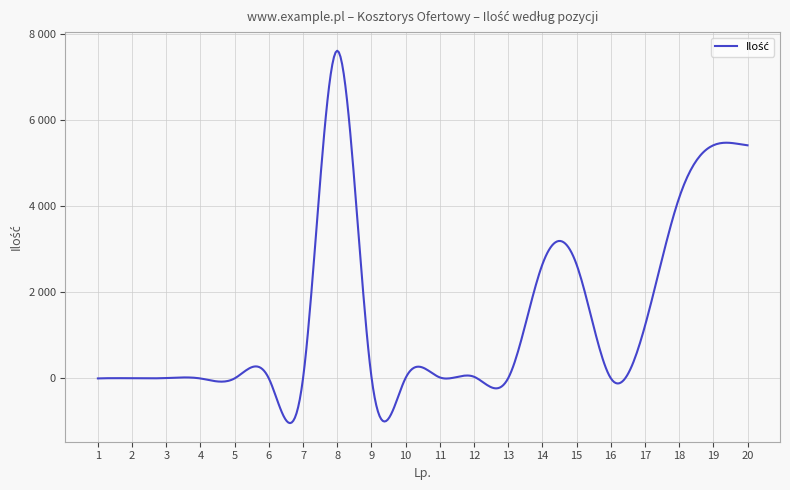

How many points are higher than both their immediate neighbors (excluding endpoints)?

4